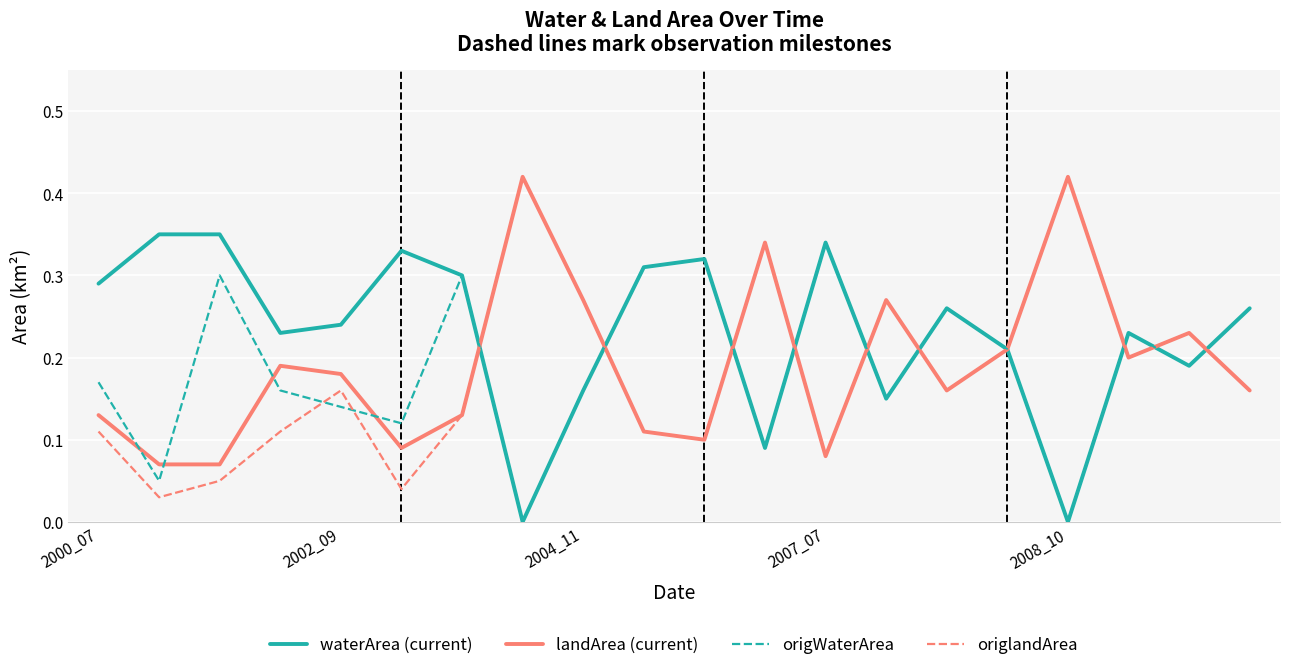

Which series has the widest spread of values?

origlandArea